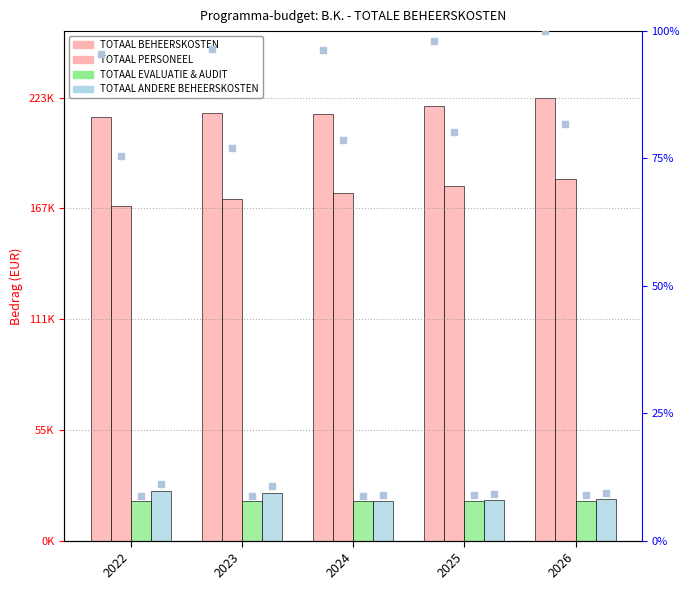

At which category is the sum across all series the highest?

2026